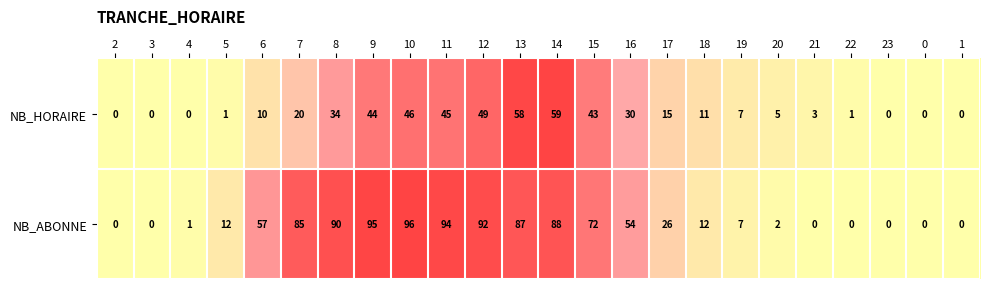

What is the difference between the maximum and minimum values in the NB_ABONNE series?

96